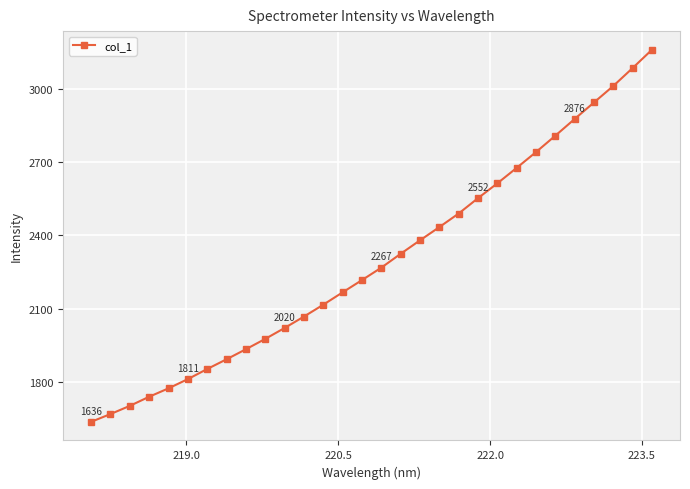

What is the difference between the second highest and minimum values?

1448.0